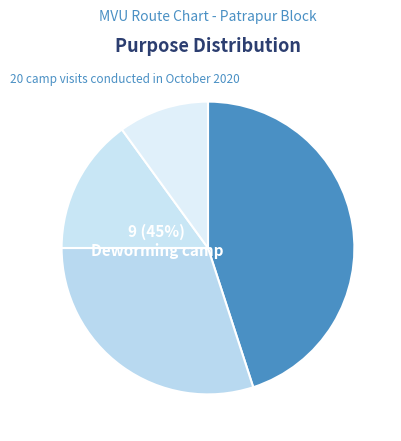

To the nearest percent, what is the difference between the largest and smallest slice percentages?

35%